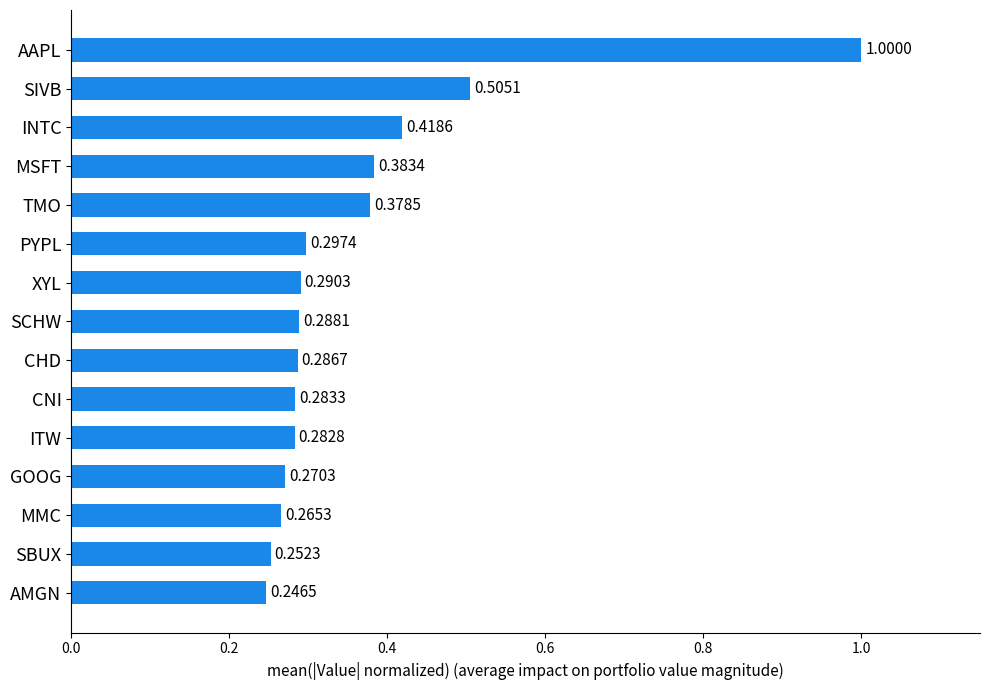

What is the difference between the maximum and minimum values?

0.8